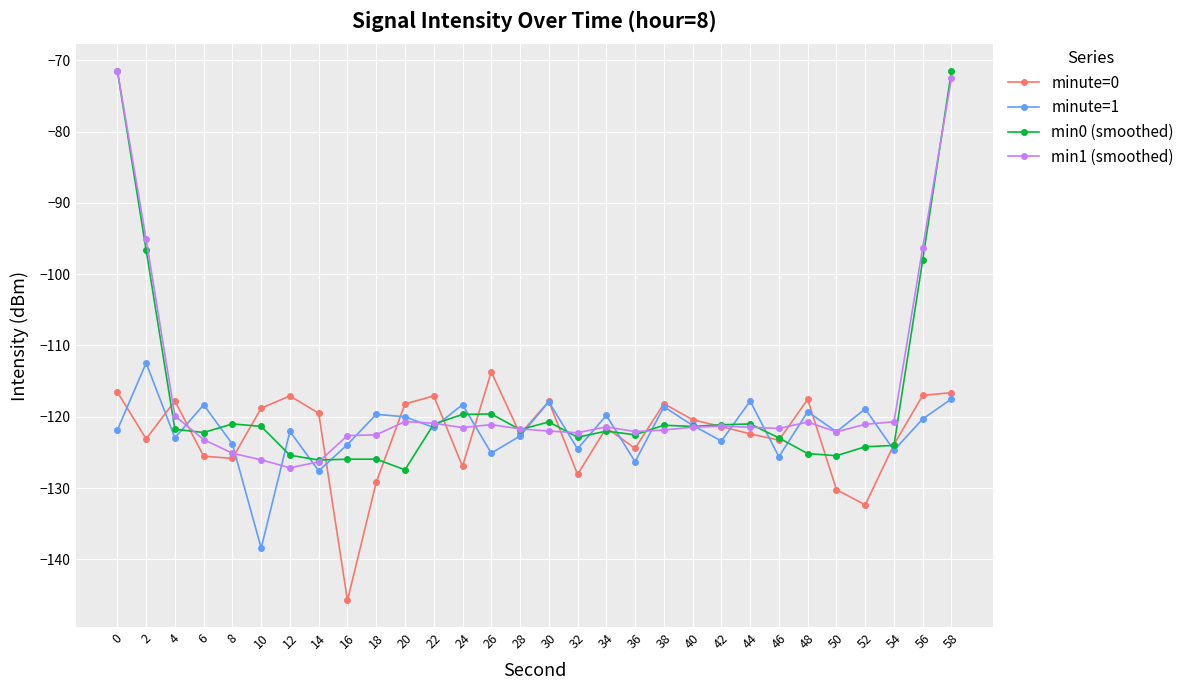

Where is min1 (smoothed) nearest to the value -99?

56